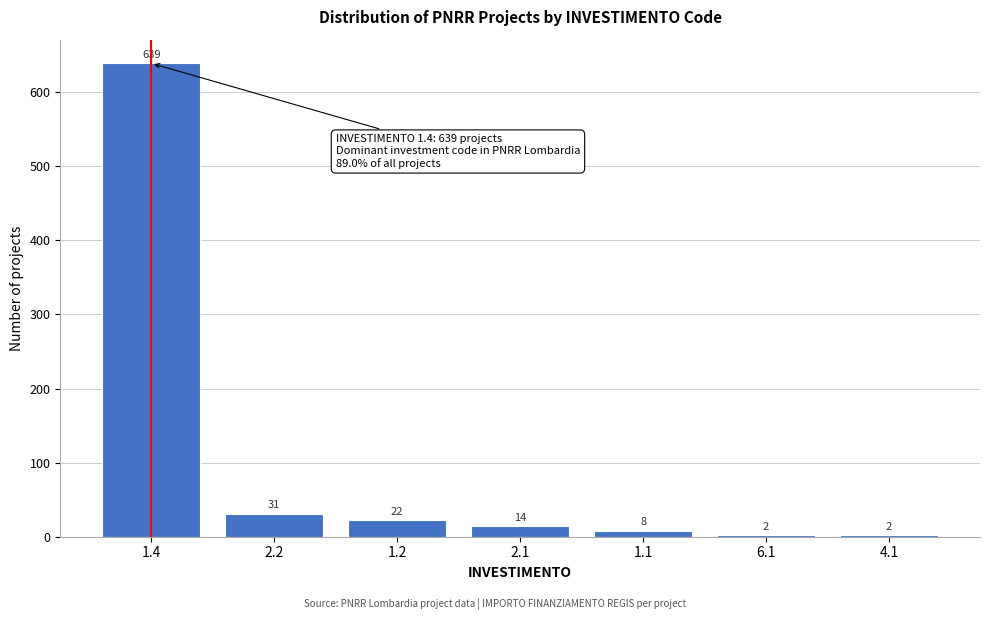

Reading left to right, transcribe all the data shown in this chart.

1.4=639	2.2=31	1.2=22	2.1=14	1.1=8	6.1=2	4.1=2